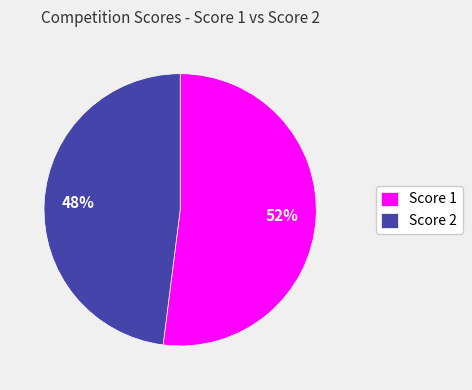

Approximately how many times larger is the value at Score 2 compared to Score 1?

0.9